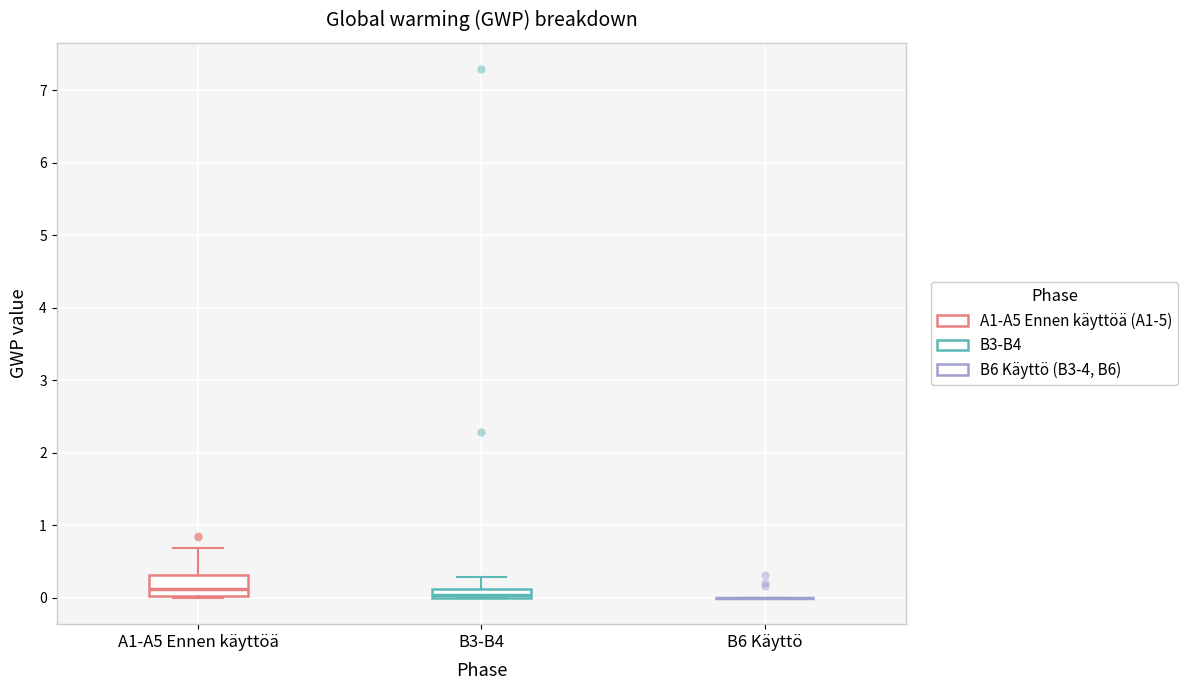

Which box is the tallest, from its lower edge to its upper edge?

A1-A5 Ennen käyttöä